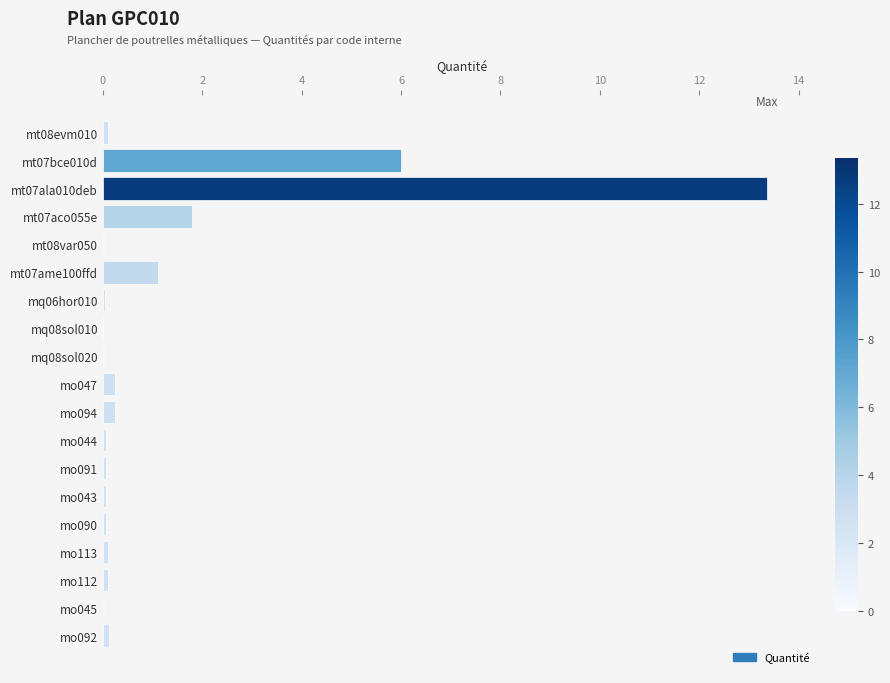

What is the sum of the values at mt07ala010deb and mt07ame100ffd?

14.5